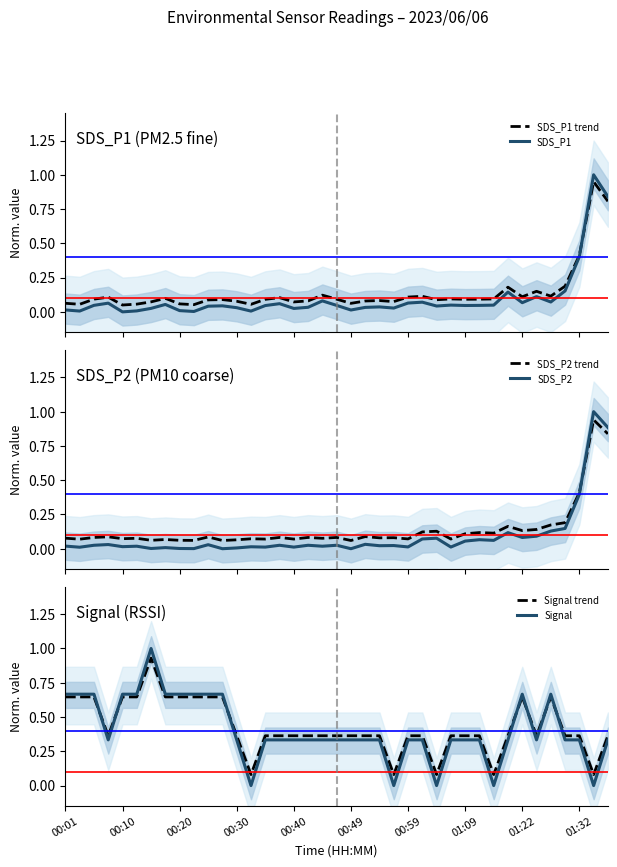

How many series are shown in this chart?

6